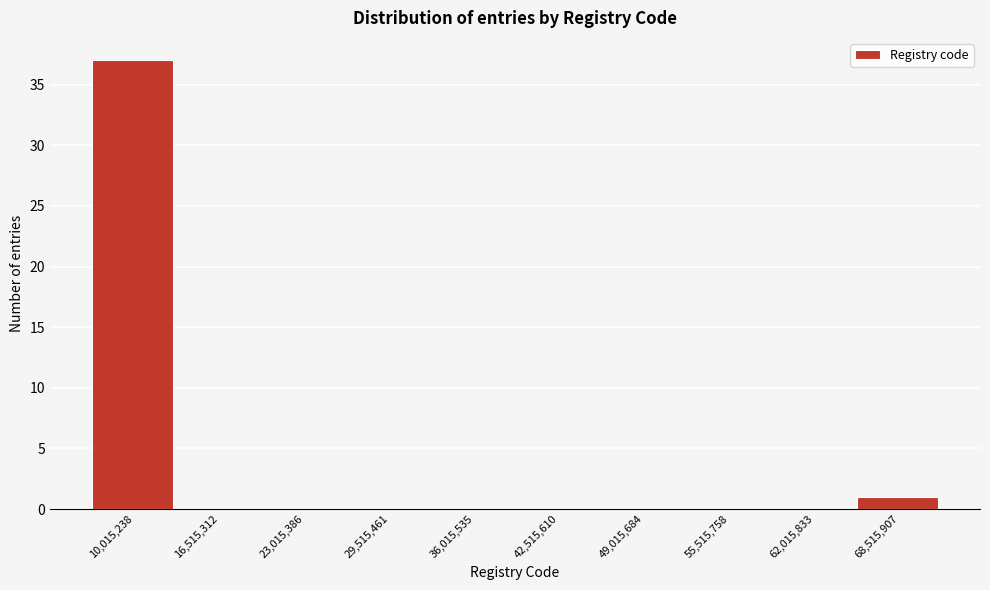

Reading left to right, what are all the values shown in this chart?

10,015,238=37	16,515,312=0	23,015,386=0	29,515,461=0	36,015,535=0	42,515,610=0	49,015,684=0	55,515,758=0	62,015,833=0	68,515,907=1